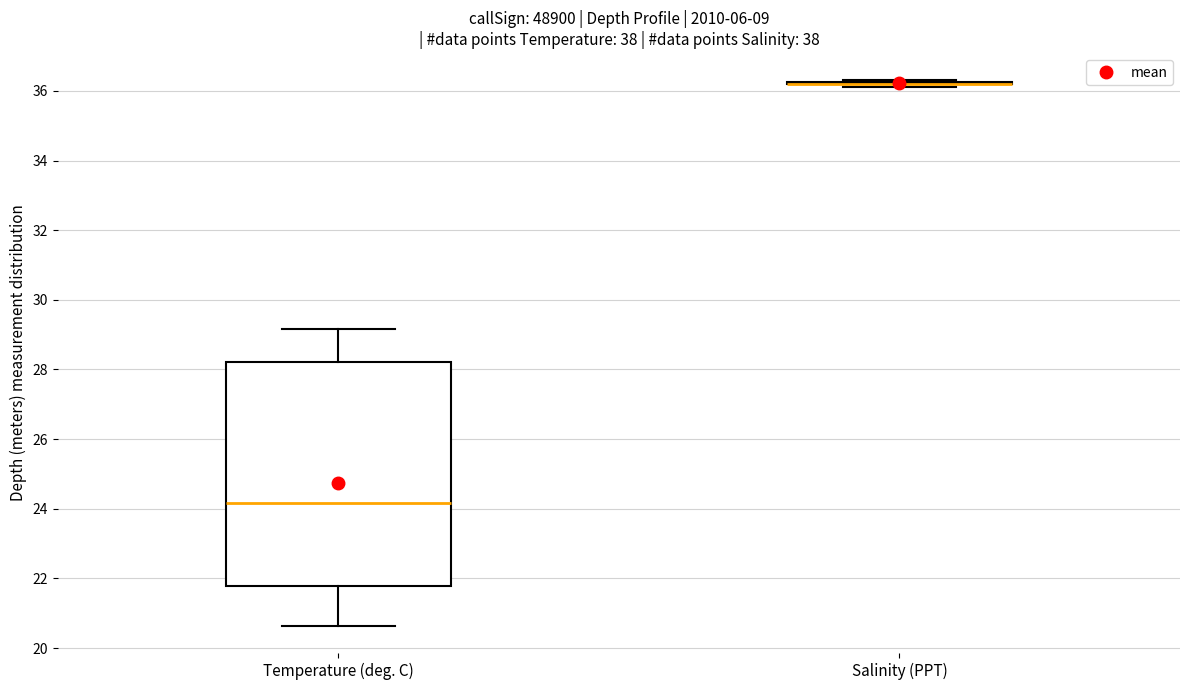

Reading left to right, transcribe this box plot: for each box, give where its median line is, the range the box spans, and where its two whiskers end, as read against the y-axis. The values are not printed on the chart, so give them approximately, as read against the axis.

Temperature (deg. C): median 24.2, box 21.8 to 28.2, whiskers 20.6 to 29.2
Salinity (PPT): box collapsed to a line at 36.2, whiskers 36.2 to 36.4